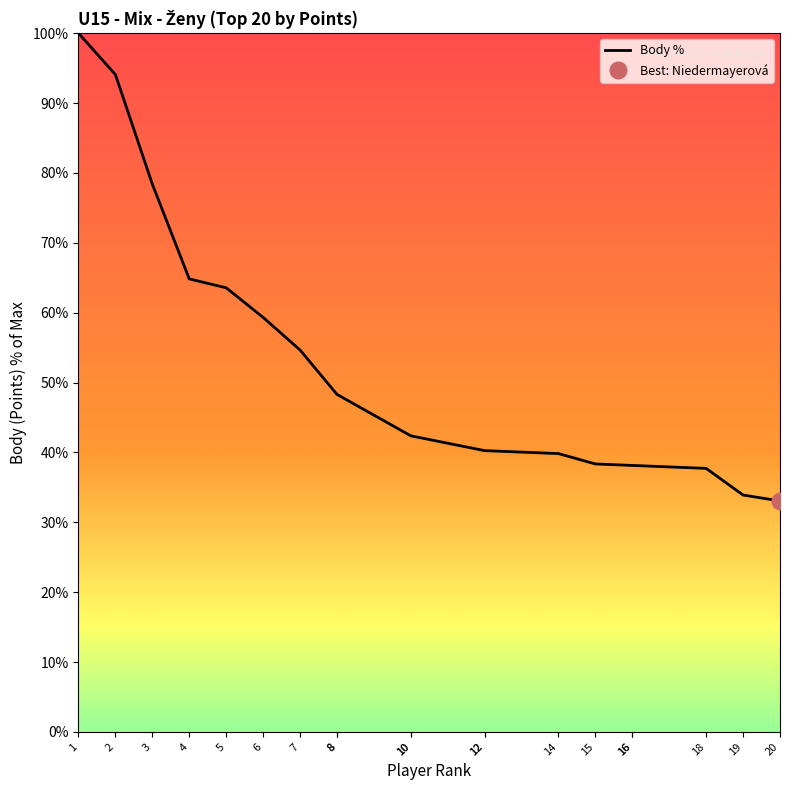

The value at 12 is 66.9. True or false?

False